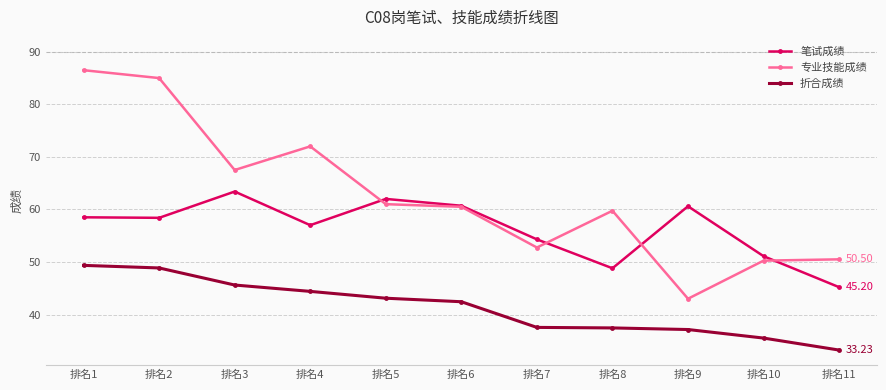

True or false: 折合成绩 and 专业技能成绩 intersect in this chart.

False